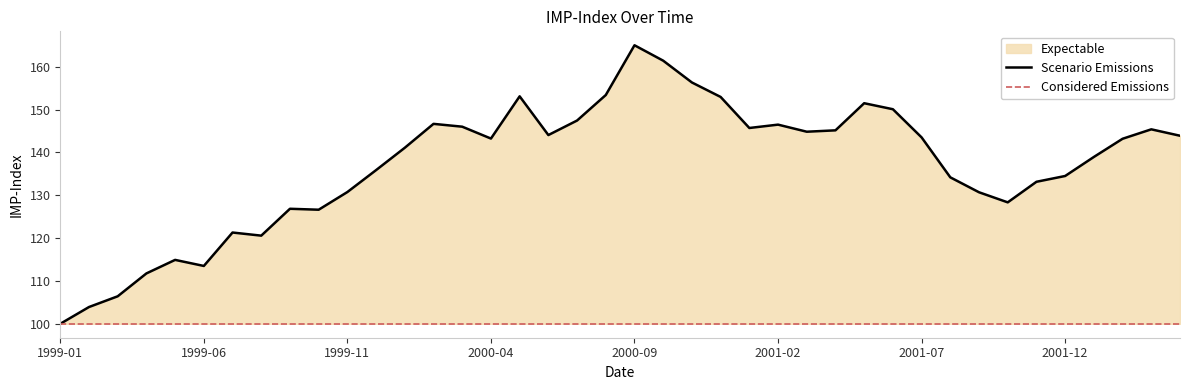

Which category has the highest value across all series?

2000-09